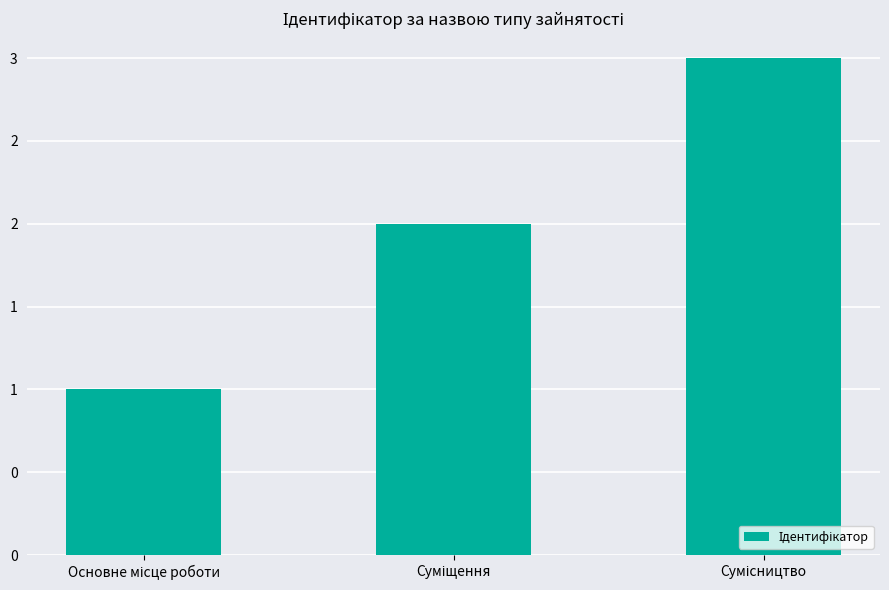

At which label is the value closest to 2?

Суміщення